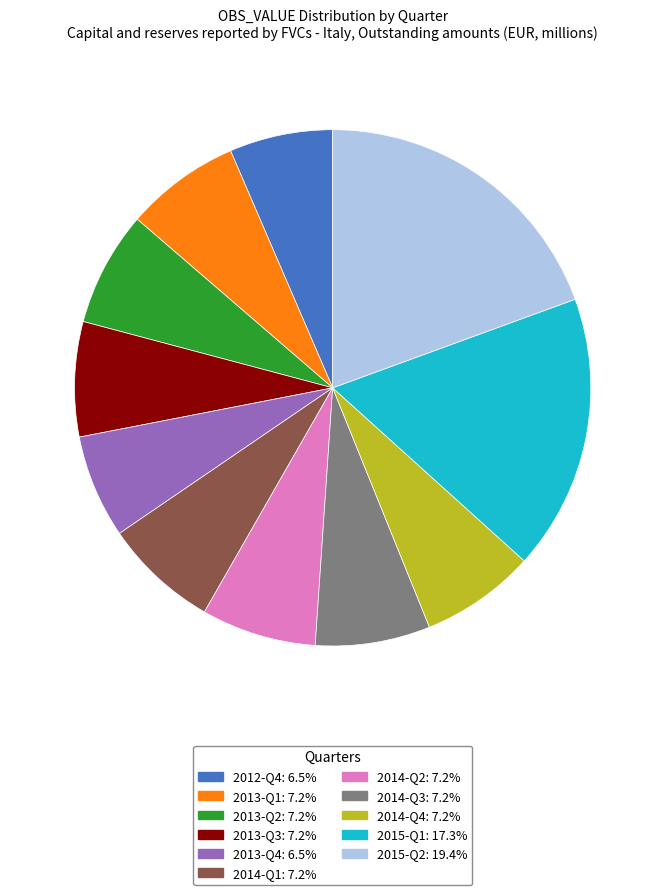

Is 2013-Q2 the majority of the pie?

No